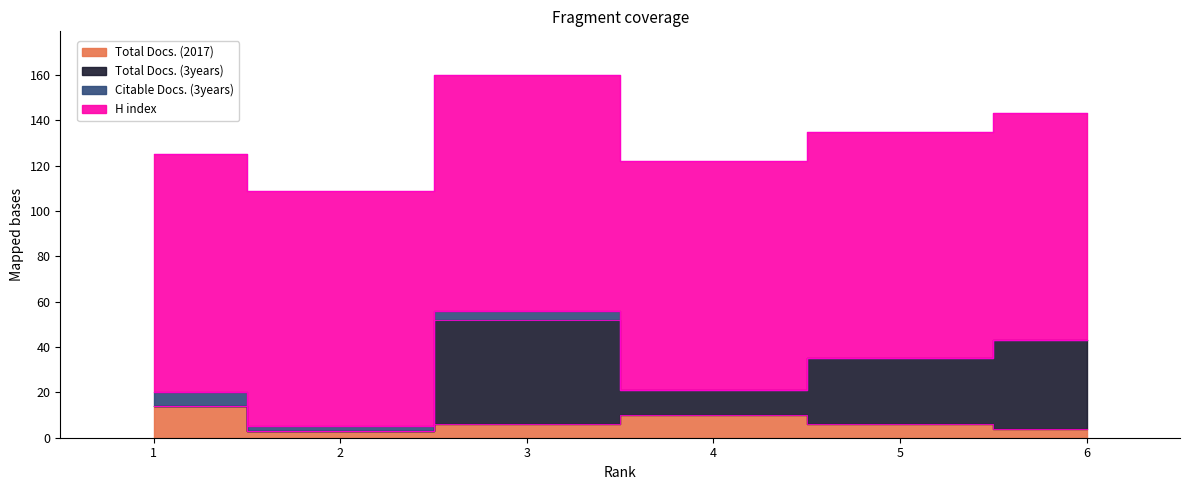

At which label is Total Docs. (3years) closest to 23?

5